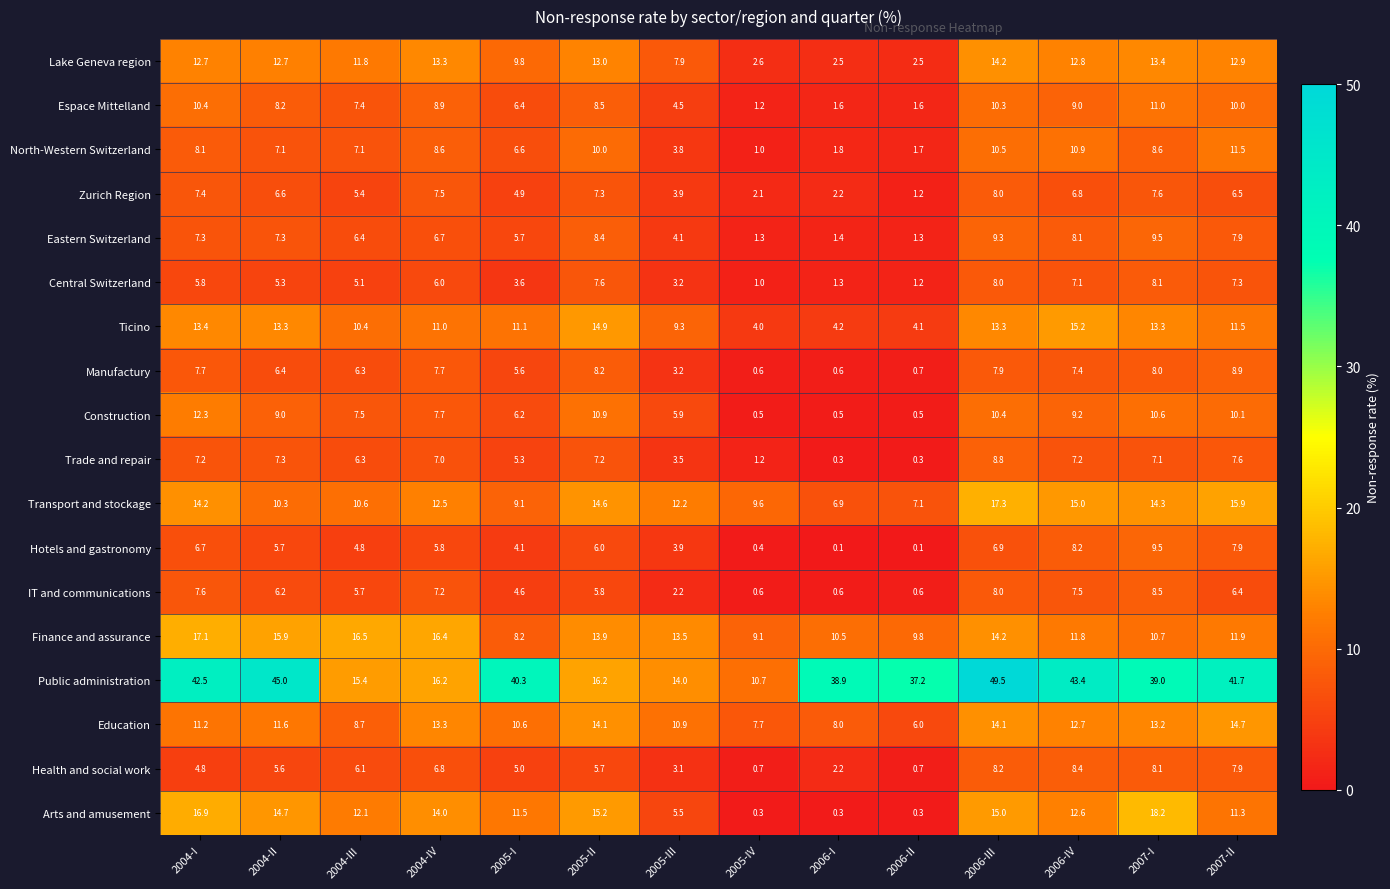

What is the total value across all series at 2005-II?

187.5